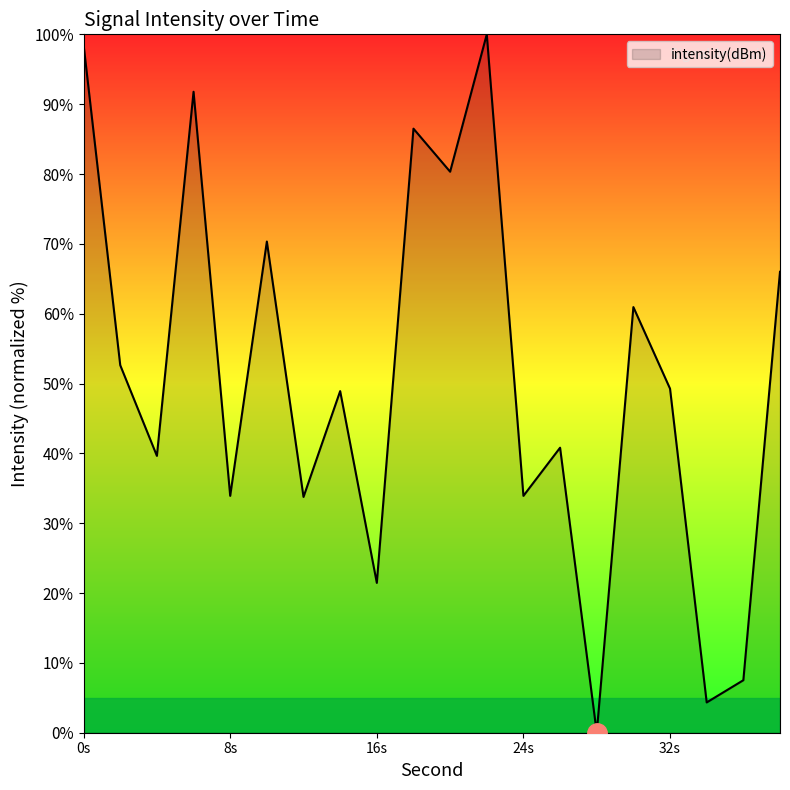

What is the greatest value displayed?

100.0